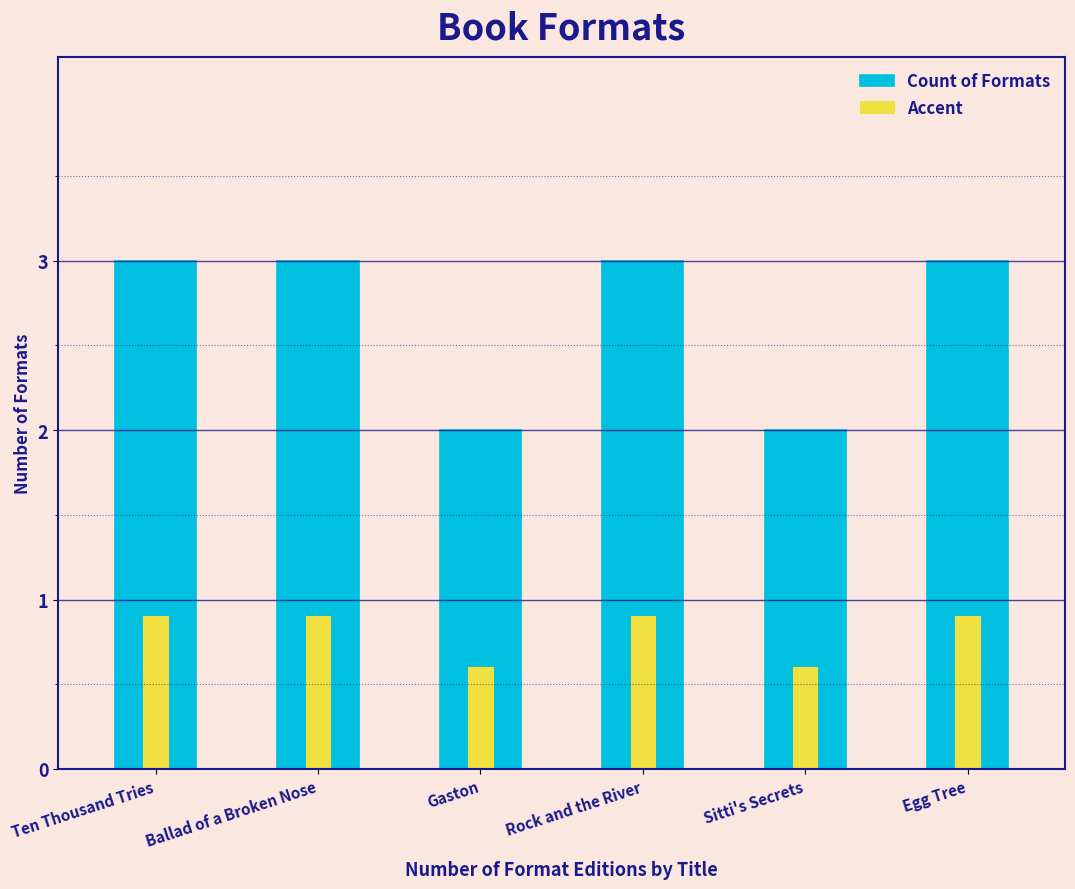

What position from the right is Ten Thousand Tries?

6